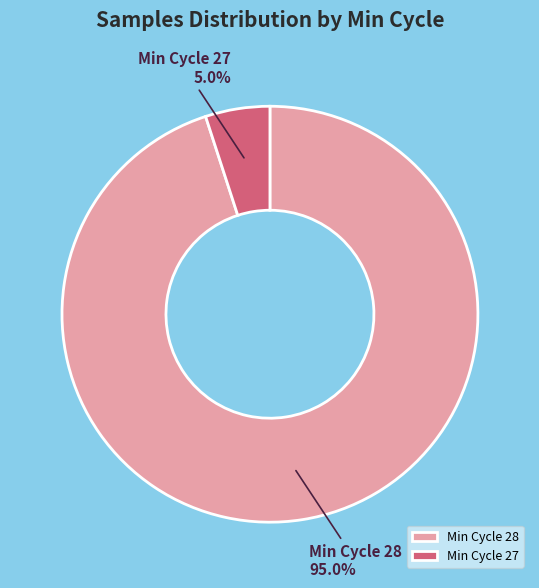

Between Min Cycle 28 and Min Cycle 27, which is larger?

Min Cycle 28